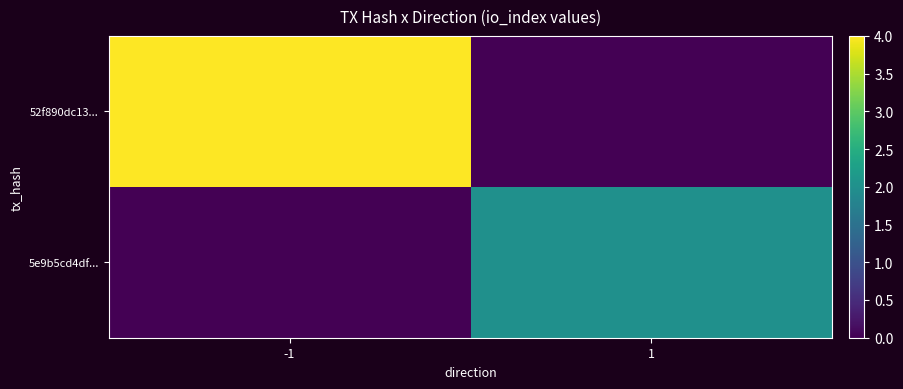

How many categories are shown in the chart?

2